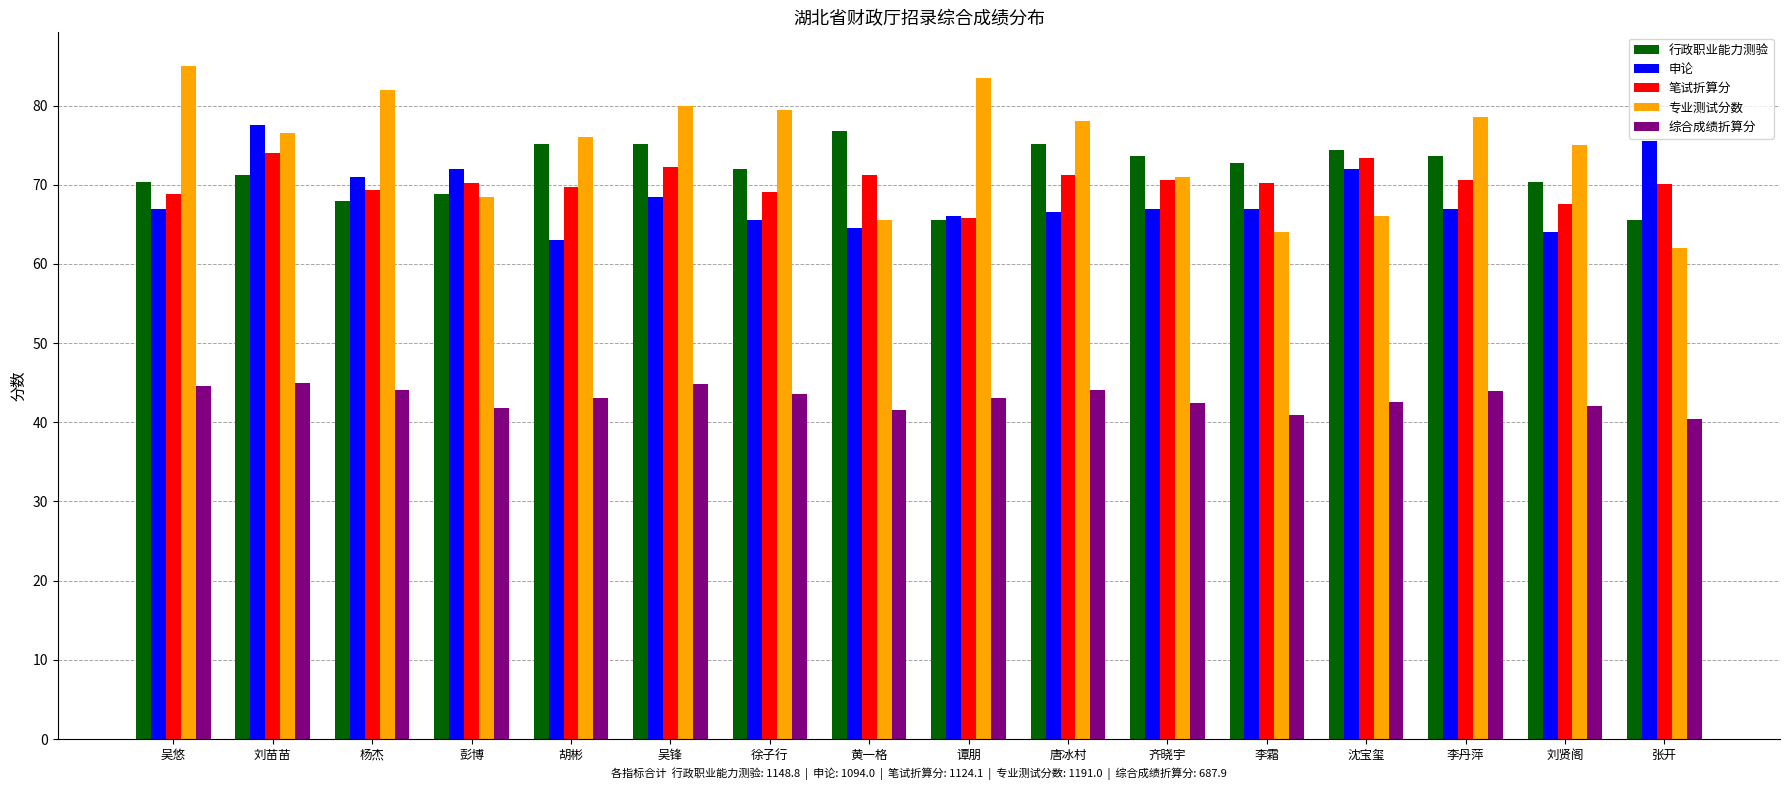

What is the approximate value of 申论 at 杨杰?

71.0